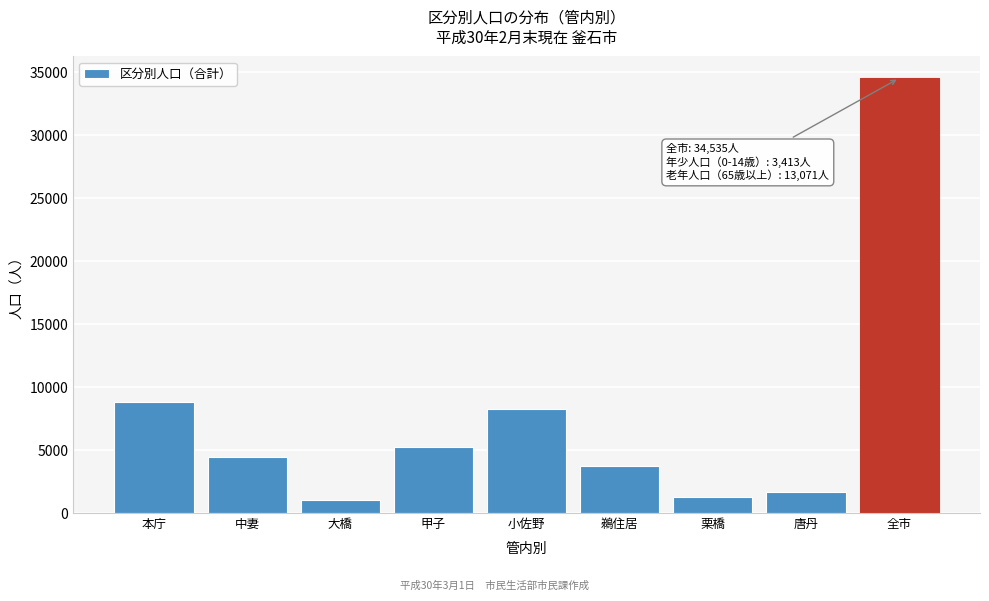

Reading left to right, transcribe all the data shown in this chart.

8816	4468	1018	5281	8236	3748	1285	1683	34535